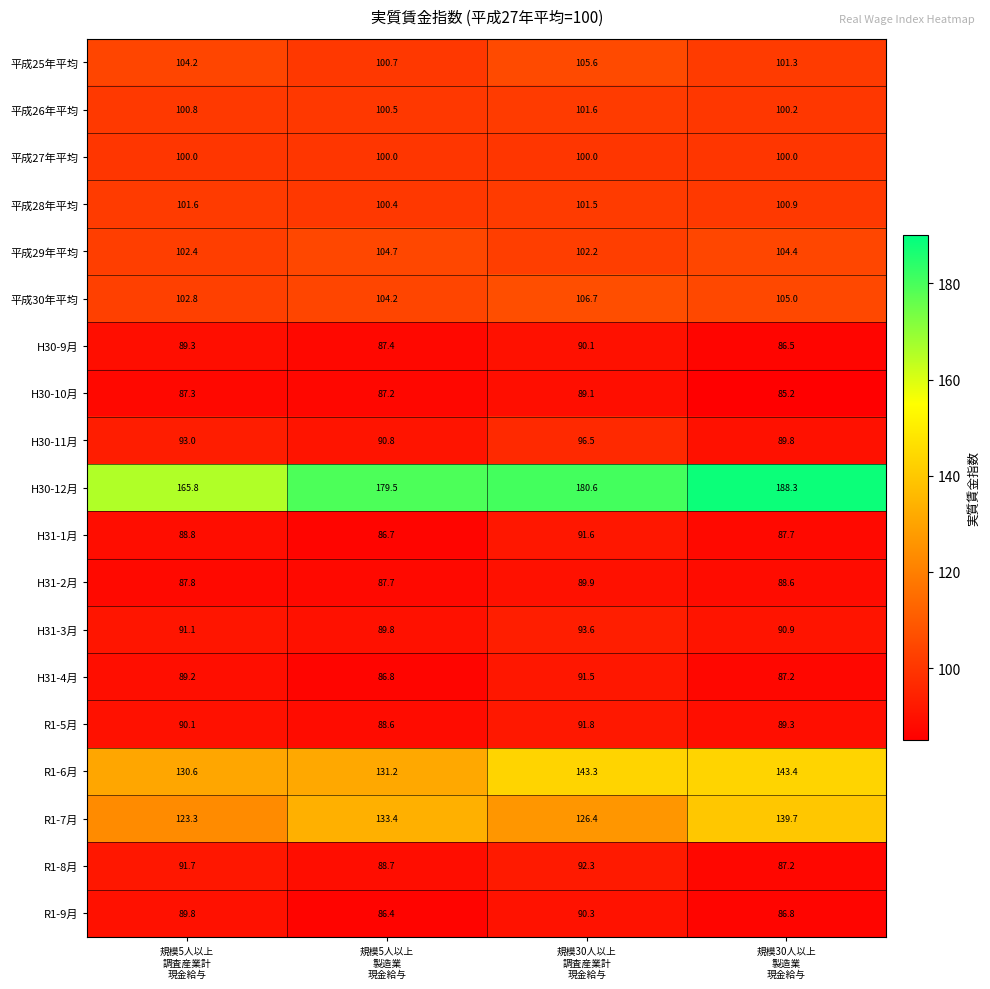

Which series has the largest total across all categories?

H30-12月